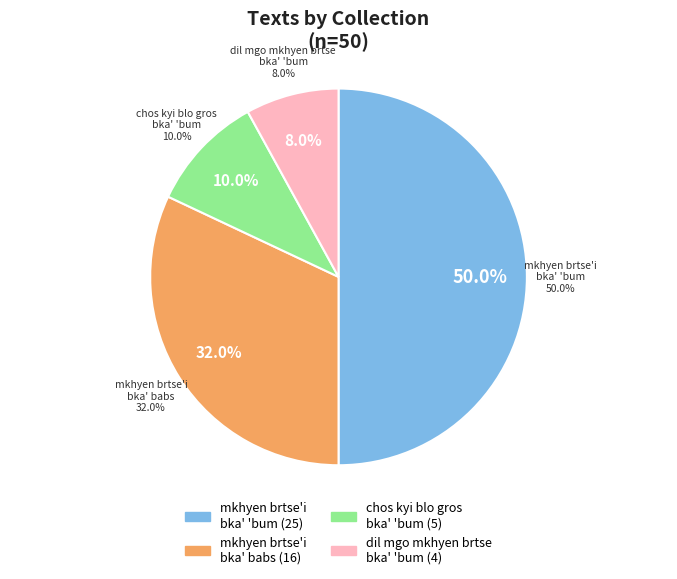

Is there a majority slice in this chart?

No